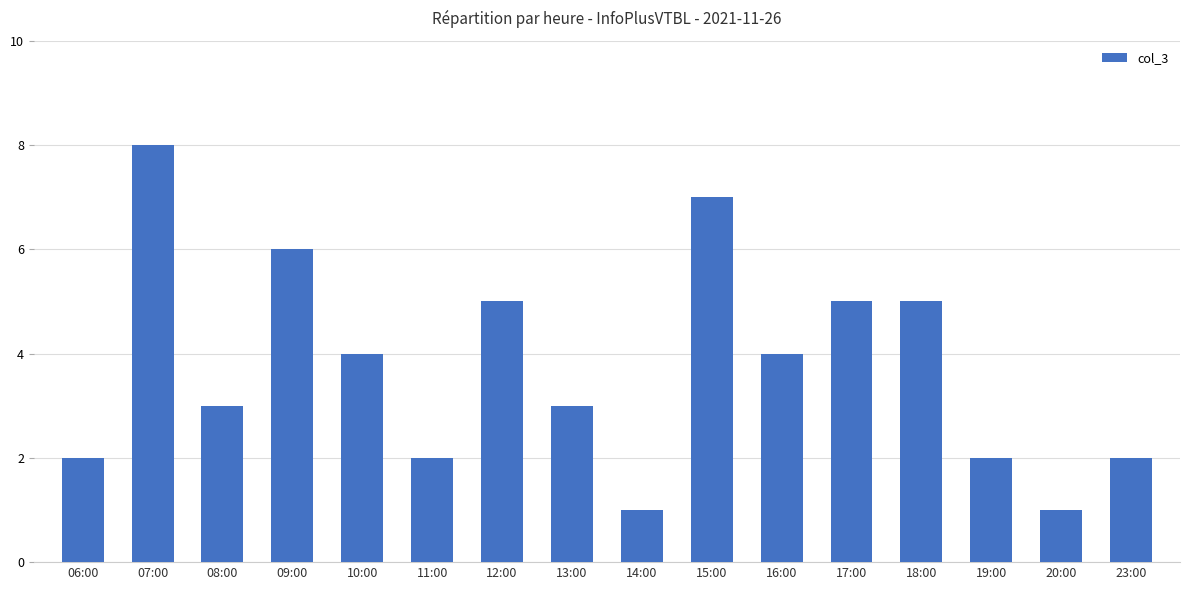

Which label corresponds to the largest value in the chart?

07:00